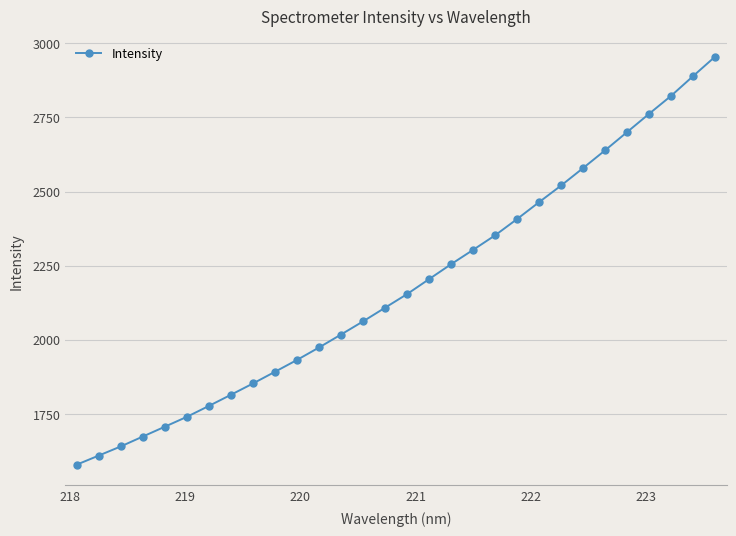

What is the value of the 27th point from the left?

2762.4